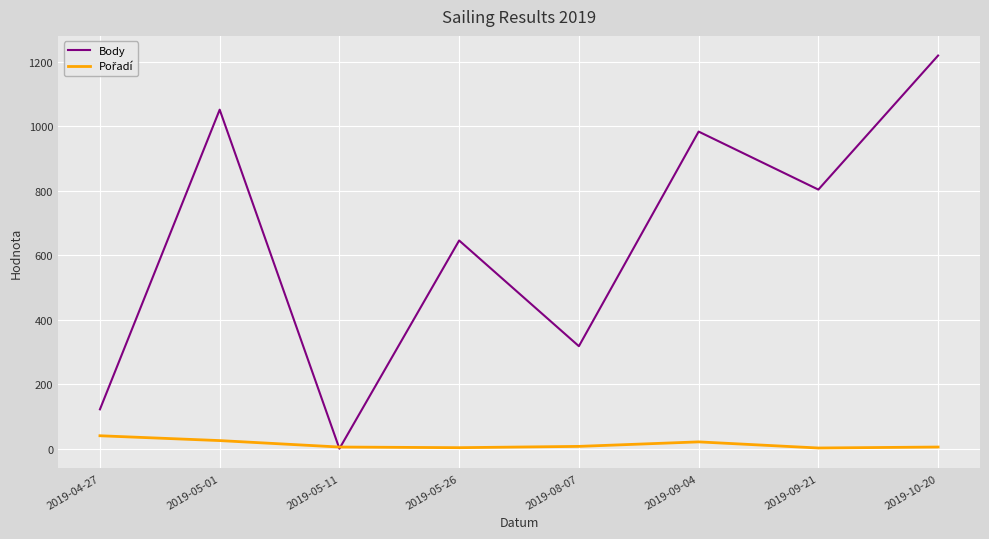

What is the difference between the Body values at 2019-05-01 and 2019-08-07?

734